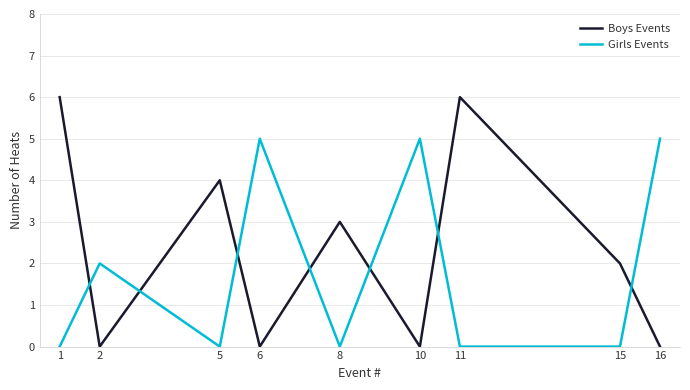

What is the total value across all series at 1?

6